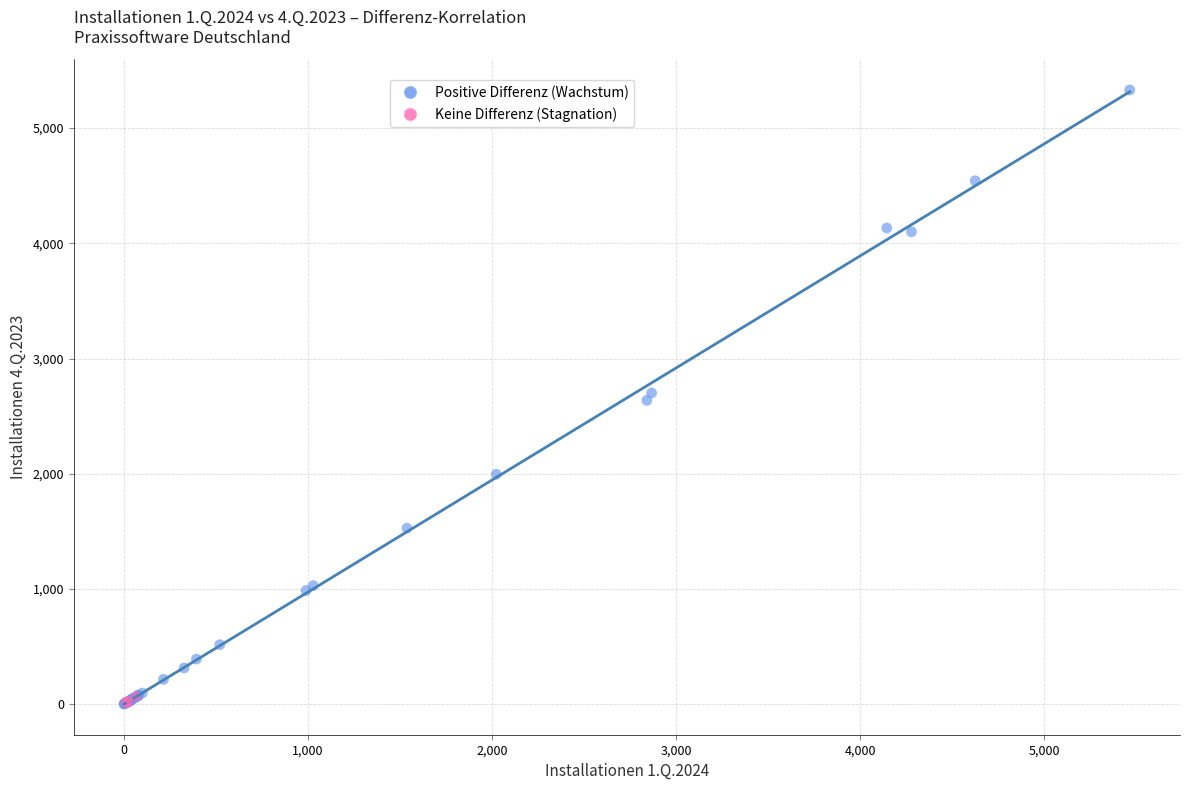

Which series contains the highest Y value?

Positive Differenz (Wachstum)